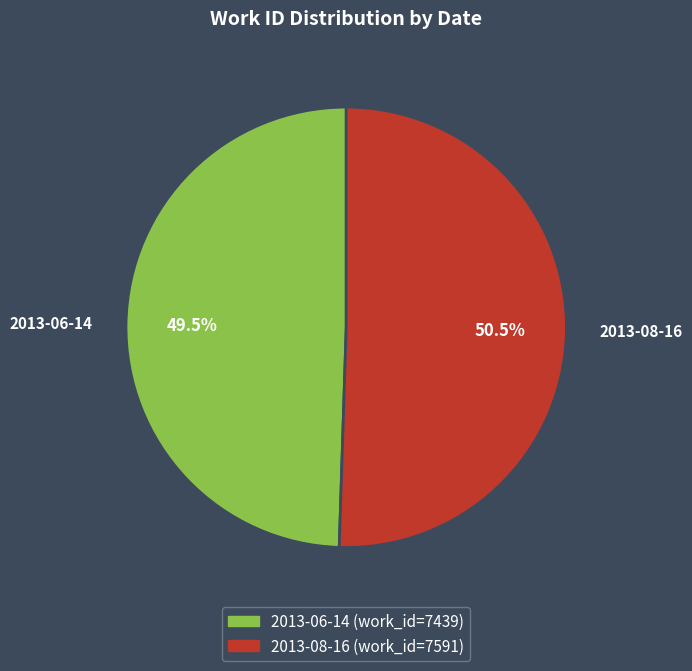

What percentage is NOT represented by 2013-06-14?

50.5%